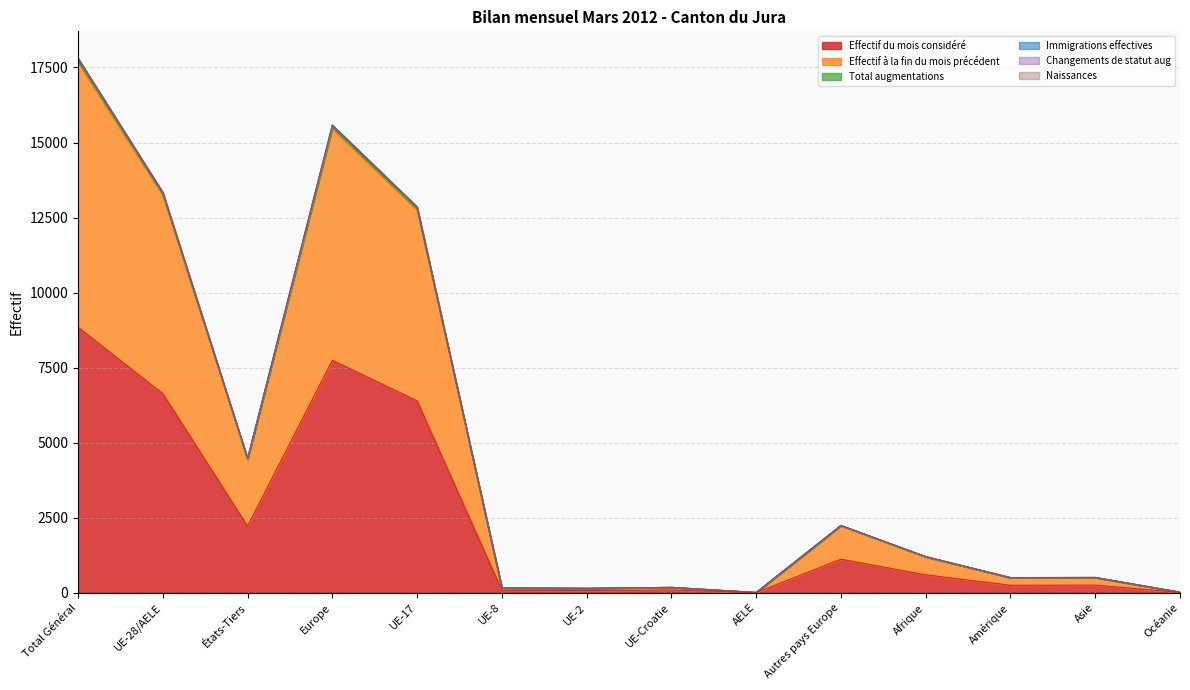

What is the value of the Effectif du mois considéré point at the 5th from the left?

6390